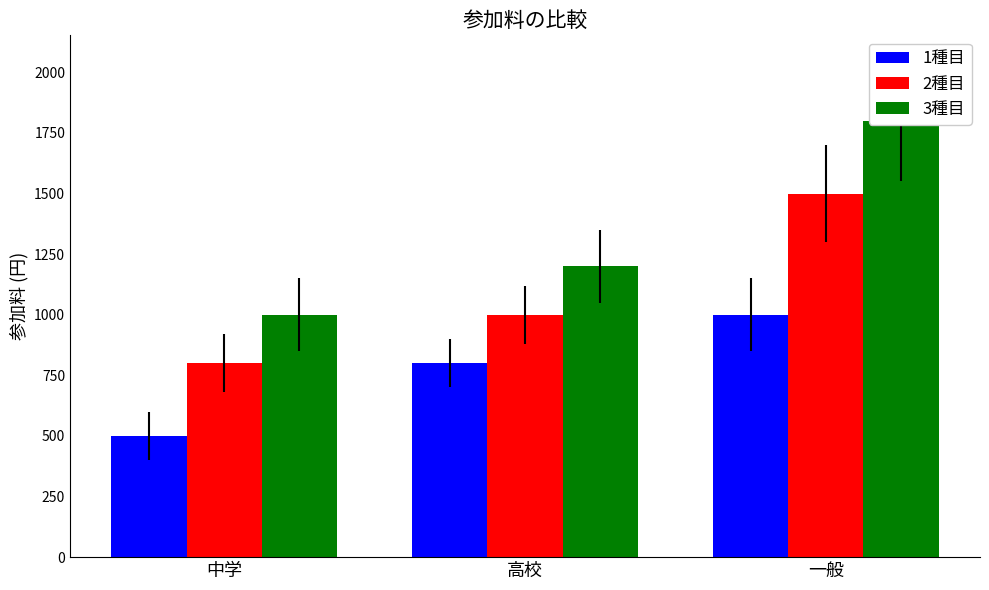

List the labels in order of 1種目 value, smallest first.

中学, 高校, 一般